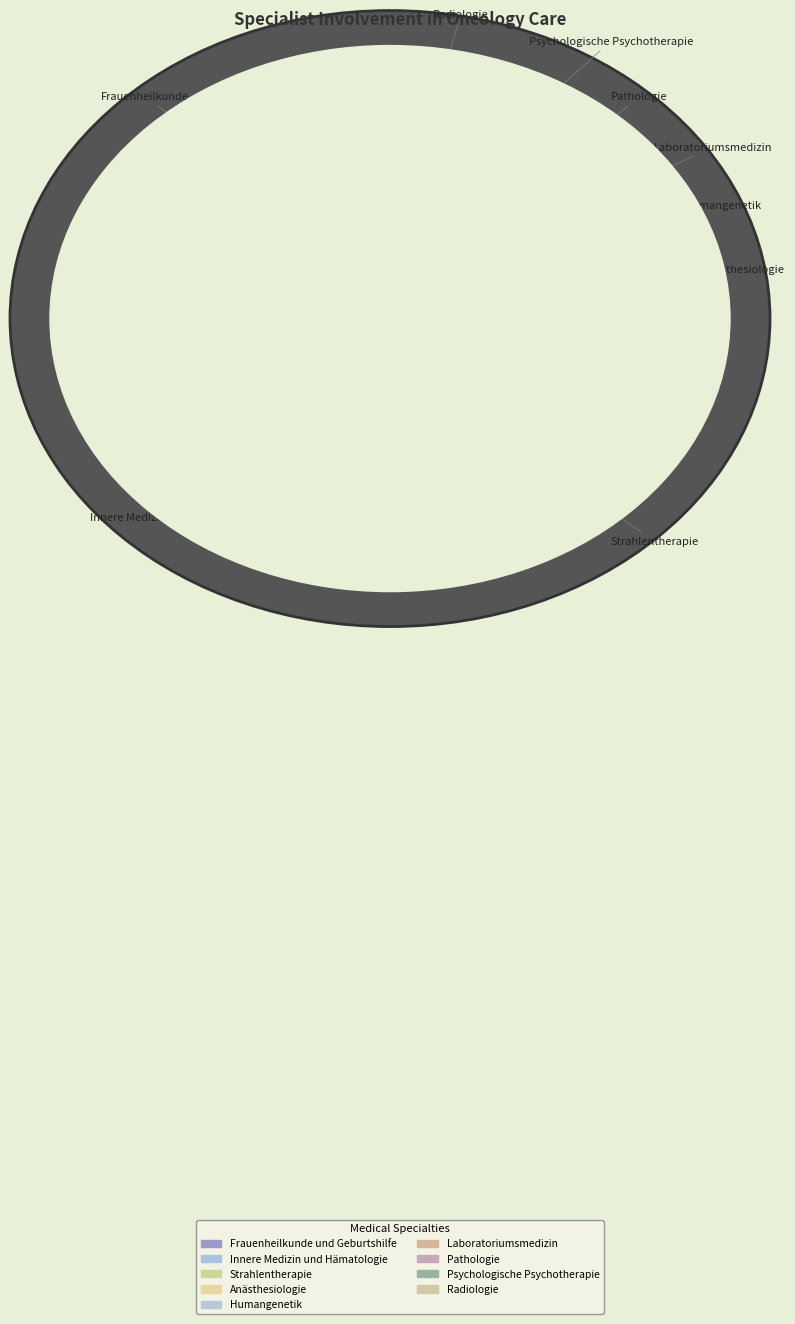

How many segments does this pie chart have?

9